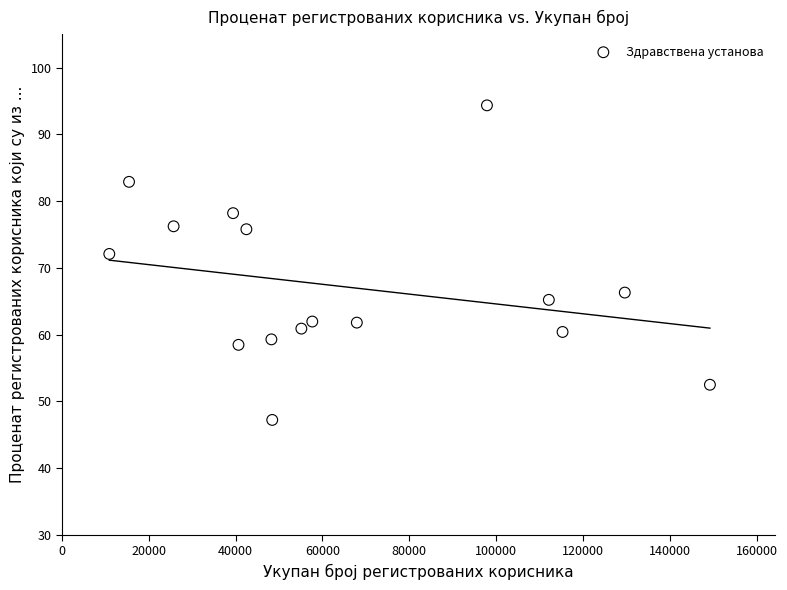

What Y value in the scatter plot is closest to 70?

72.1